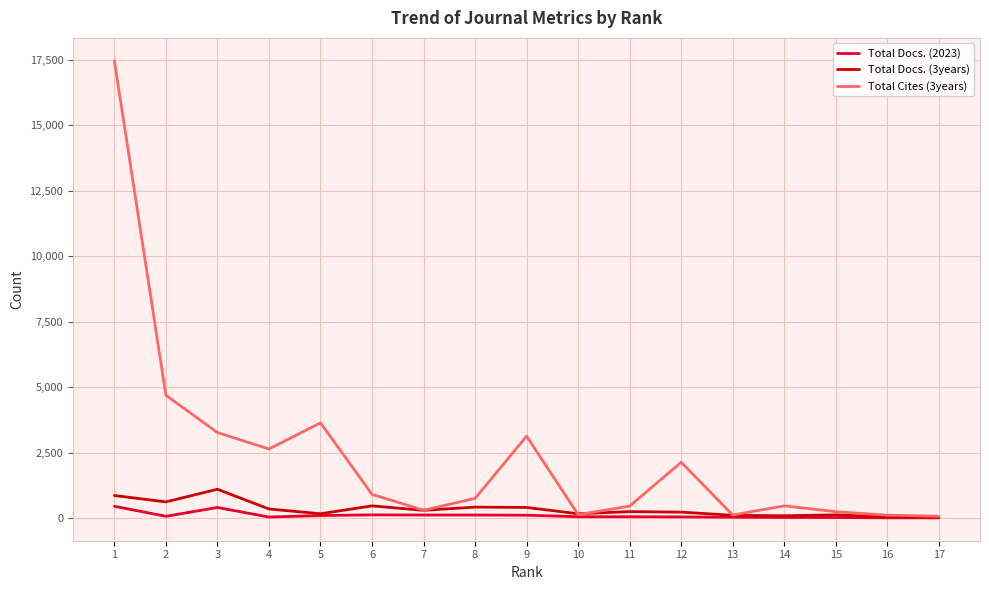

Does the chart have visible grid lines?

Yes